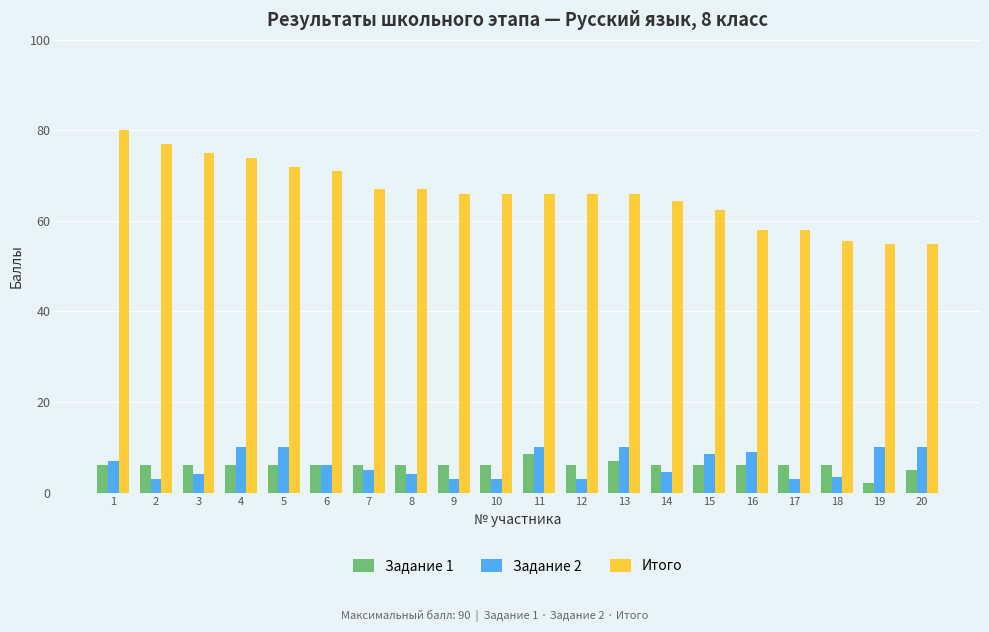

Reading left to right, extract all data points from this chart.

Задание 1: 1=6.0	2=6.0	3=6.0	4=6.0	5=6.0	6=6.0	7=6.0	8=6.0	9=6.0	10=6.0	11=8.5	12=6.0	13=7.0	14=6.0	15=6.0	16=6.0	17=6.0	18=6.0	19=2.0	20=5.0
Задание 2: 1=7.0	2=3.0	3=4.0	4=10.0	5=10.0	6=6.0	7=5.0	8=4.0	9=3.0	10=3.0	11=10.0	12=3.0	13=10.0	14=4.5	15=8.5	16=9.0	17=3.0	18=3.5	19=10.0	20=10.0
Итого: 1=80.0	2=77.0	3=75.0	4=74.0	5=72.0	6=71.0	7=67.0	8=67.0	9=66.0	10=66.0	11=66.0	12=66.0	13=66.0	14=64.5	15=62.5	16=58.0	17=58.0	18=55.5	19=55.0	20=55.0